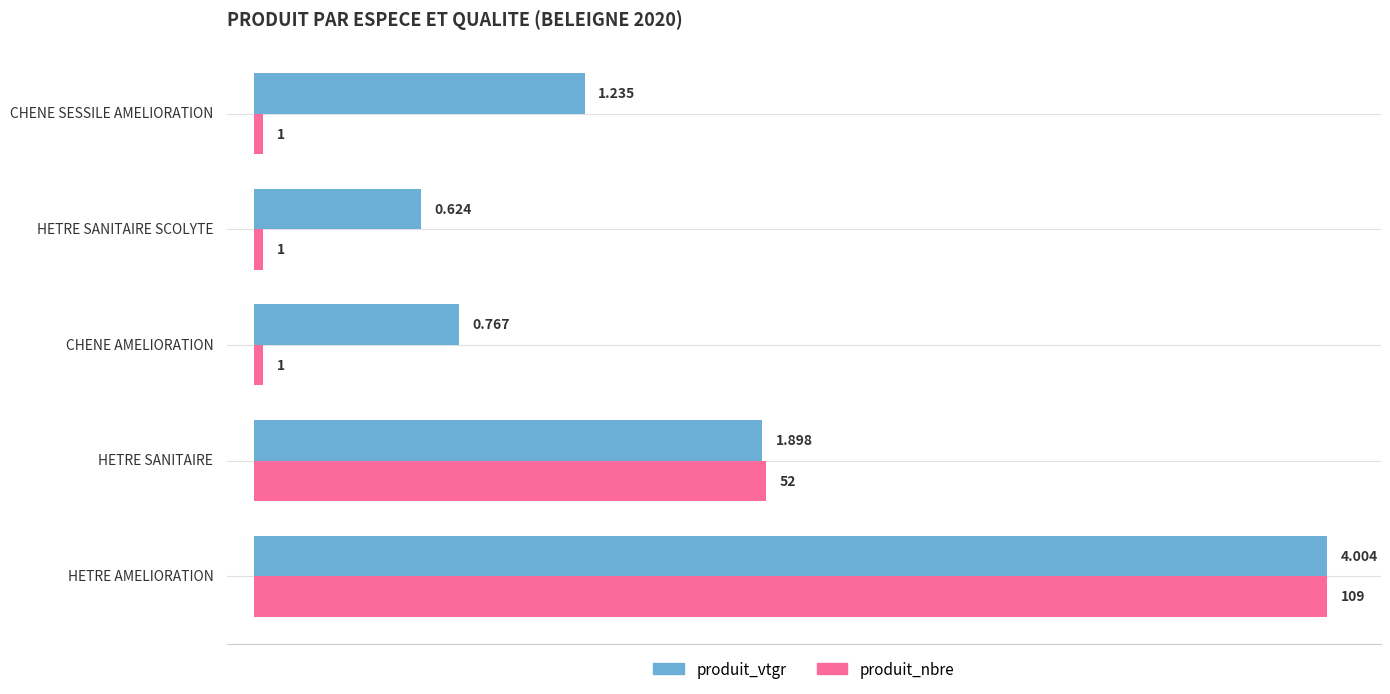

Which series has the largest total across all categories?

produit_vtgr